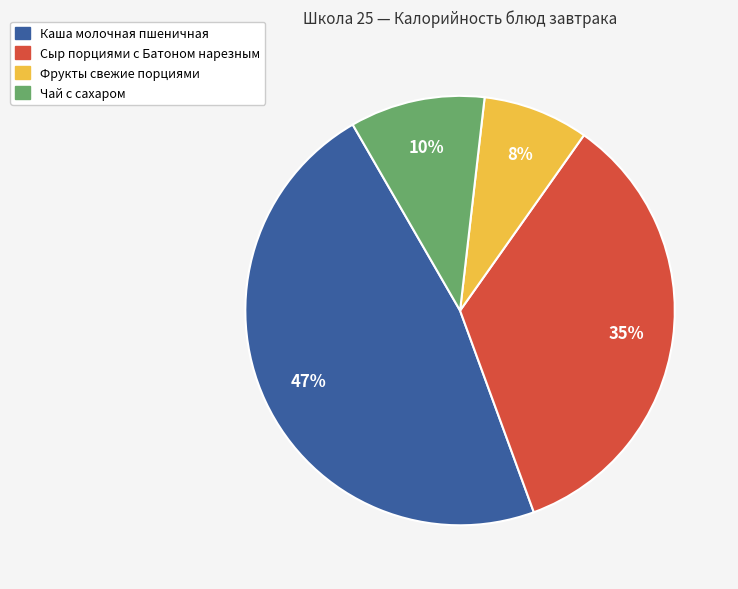

What is the ratio of the value at Сыр порциями с Батоном нарезным to the value at Фрукты свежие порциями?

4.4